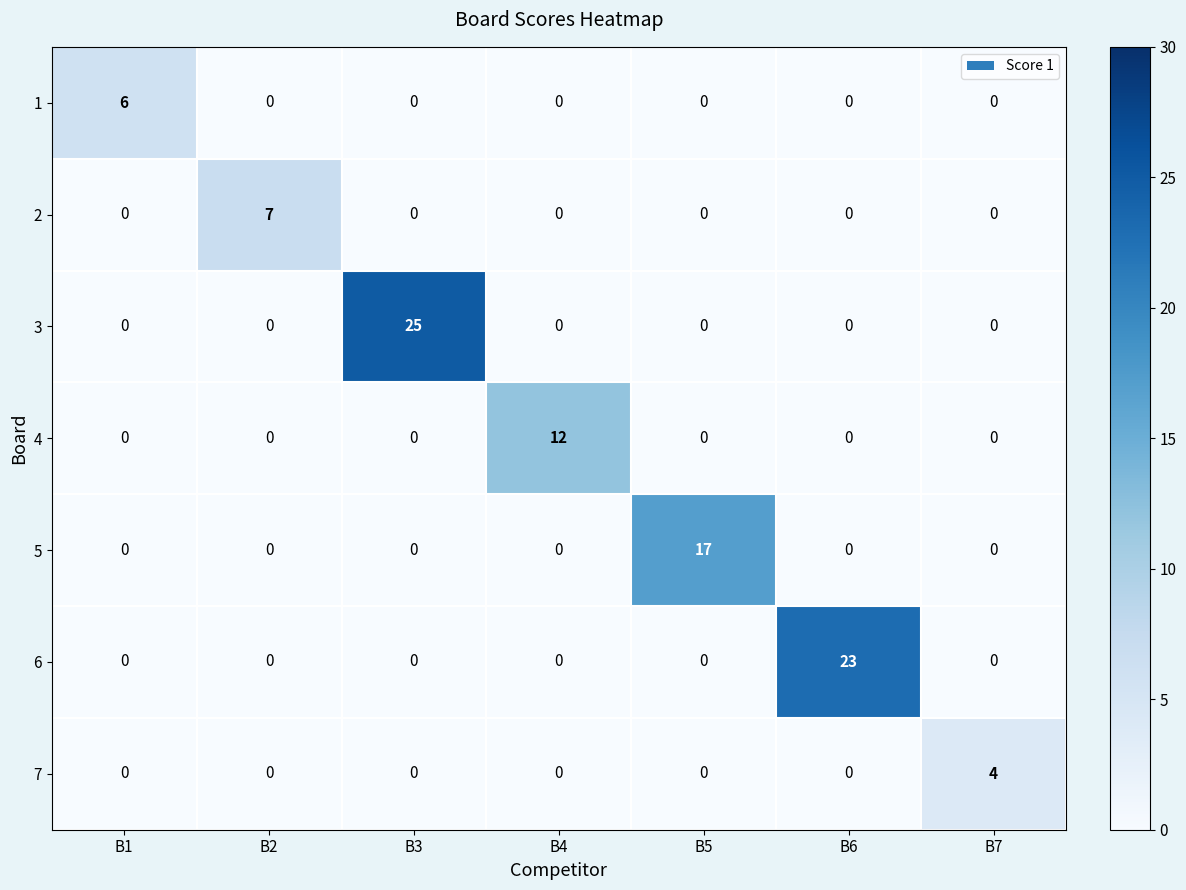

Which series has the largest total across all categories?

3